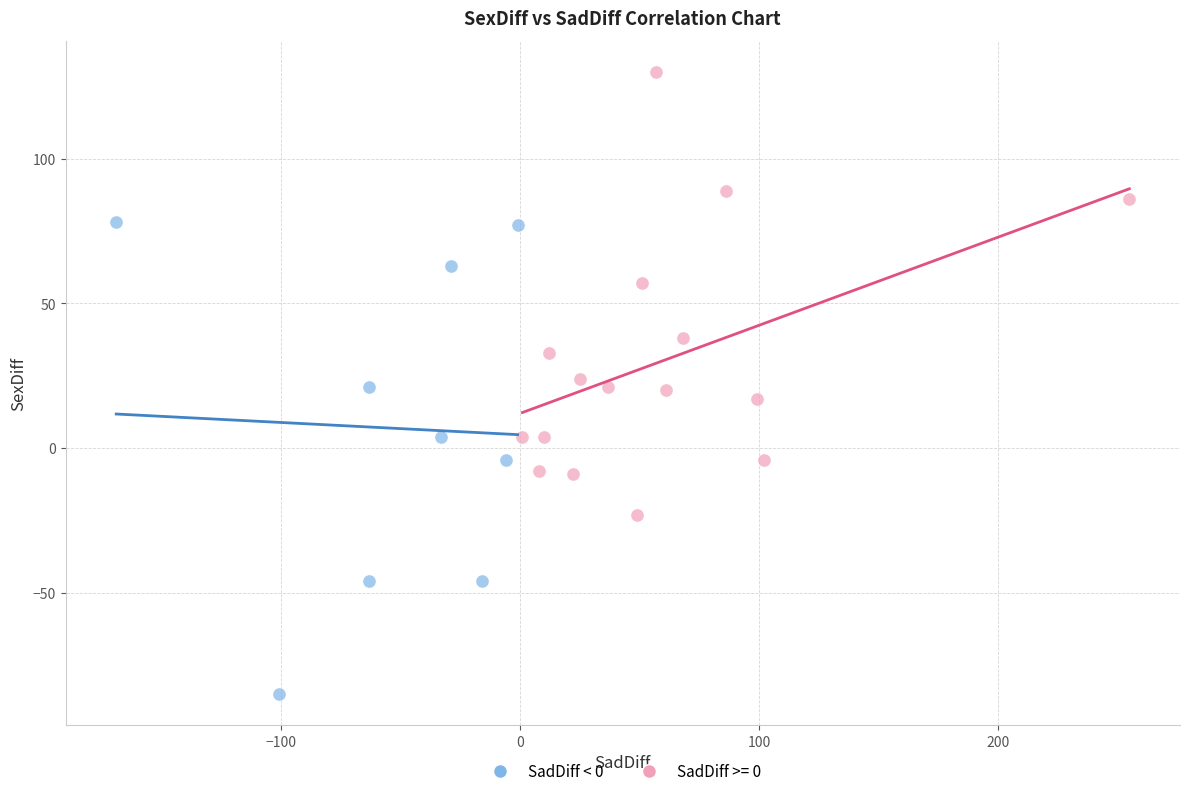

Which series has the largest Y range (max minus min)?

SadDiff < 0